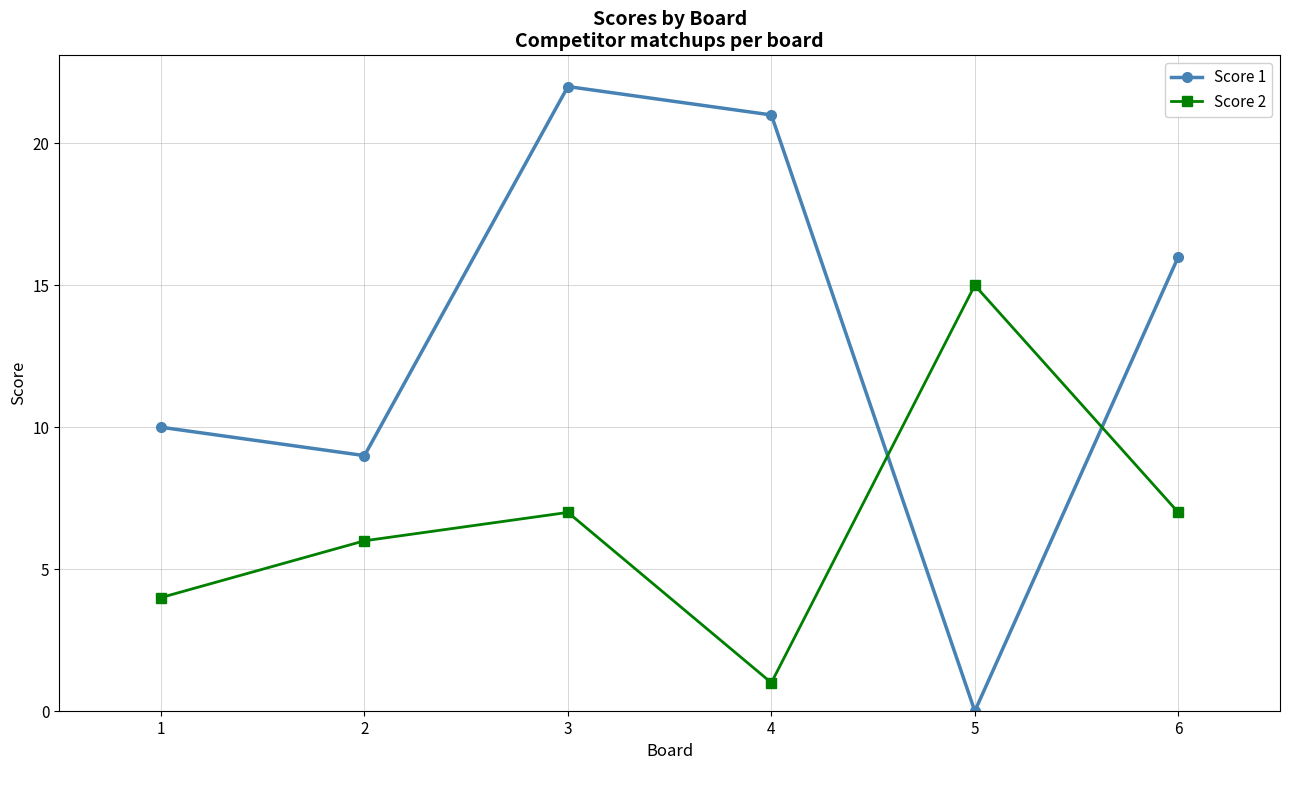

What is the difference between the highest and lowest values at 3?

15